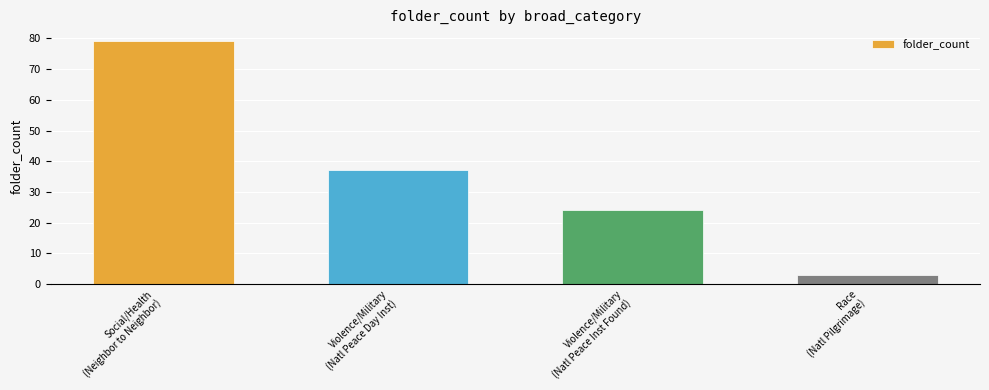

Reading left to right, extract all data points from this chart.

79	37	24	3